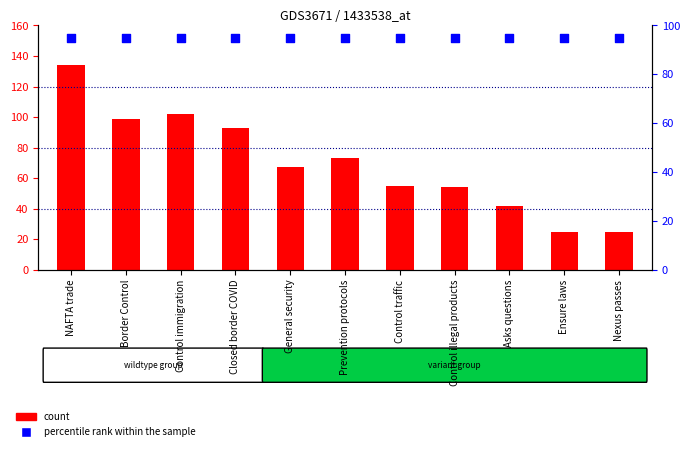

At which category is the sum across all series the highest?

NAFTA trade